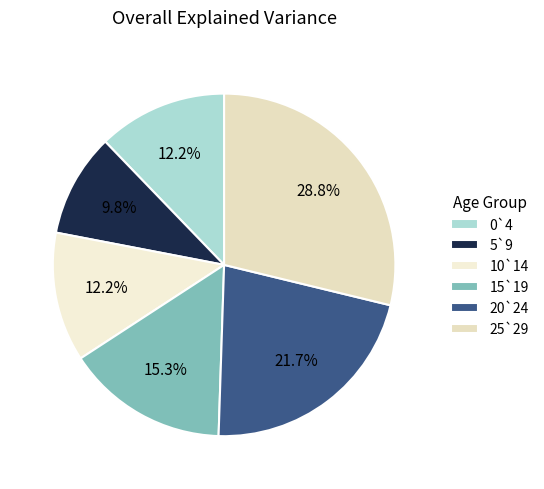

To the nearest percent, what portion does 20`24 represent?

22%